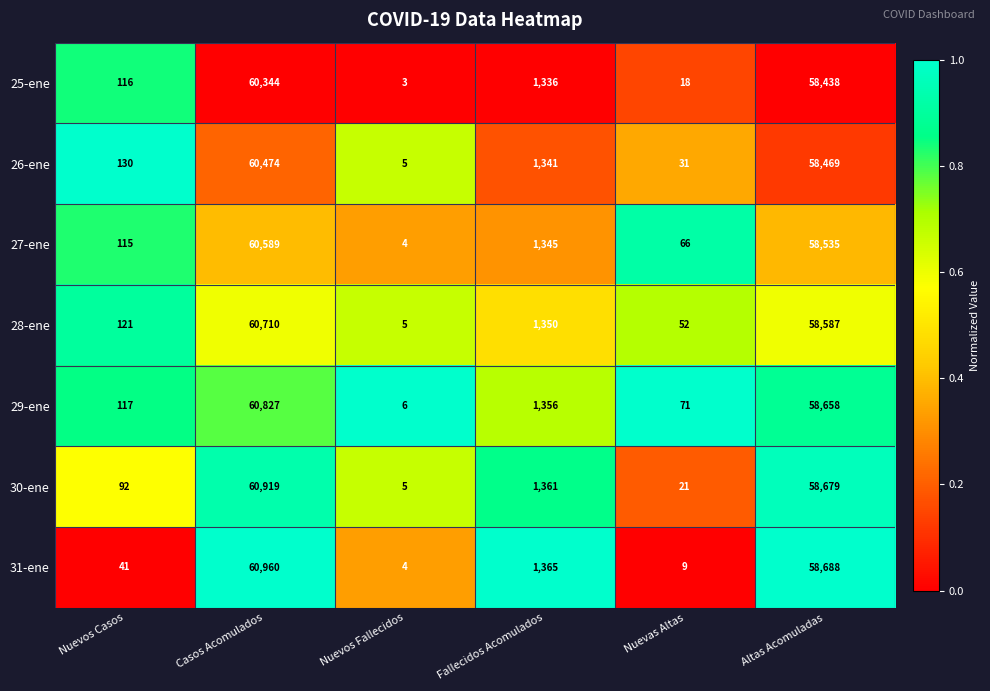

At Casos Acomulados, list the series in order from smallest to largest.

25-ene, 26-ene, 27-ene, 28-ene, 29-ene, 30-ene, 31-ene